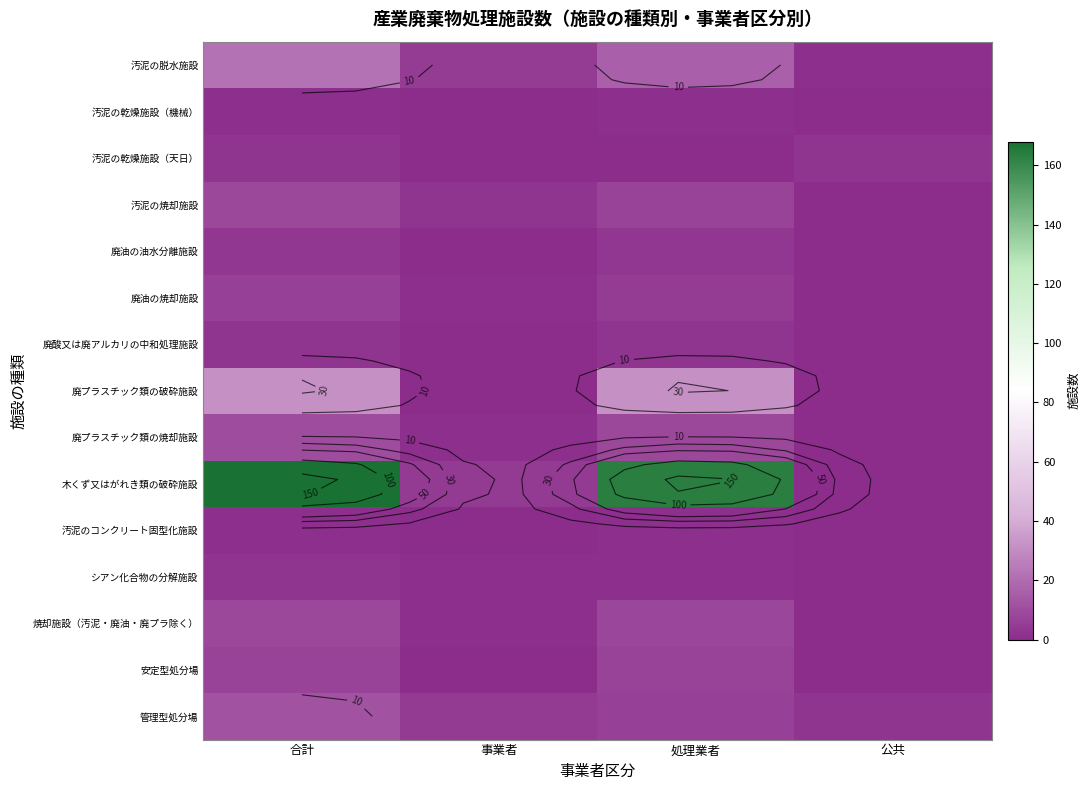

Between 処理業者 and 合計, which is larger?

合計